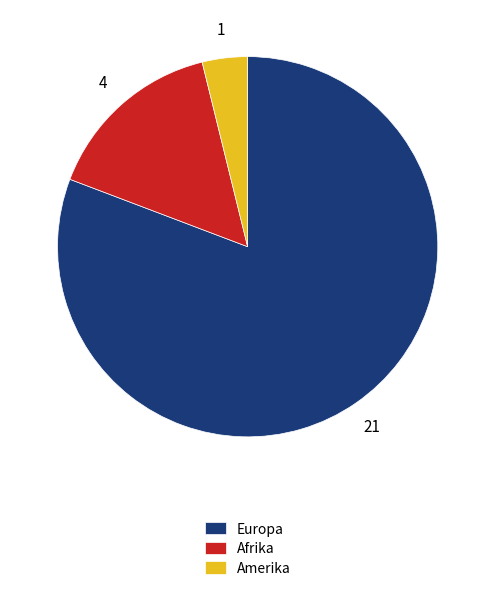

Which has a higher value, Amerika or Afrika?

Afrika